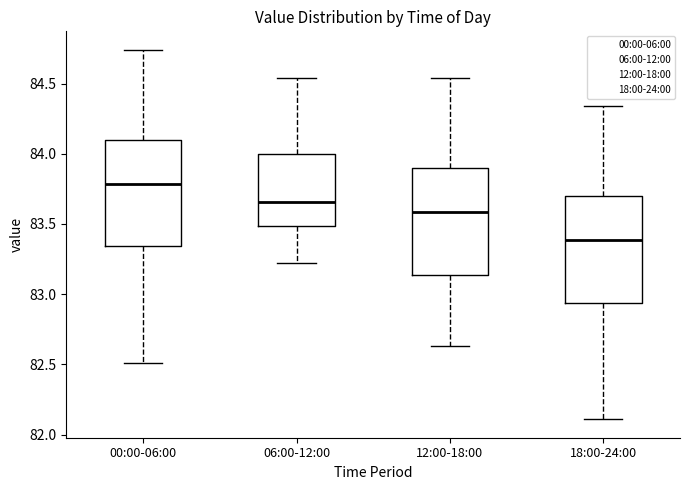

Where does the upper whisker of the box for 00:00-06:00 end on the y-axis? The values are not printed on the chart, so give them approximately, as read against the axis.

84.75